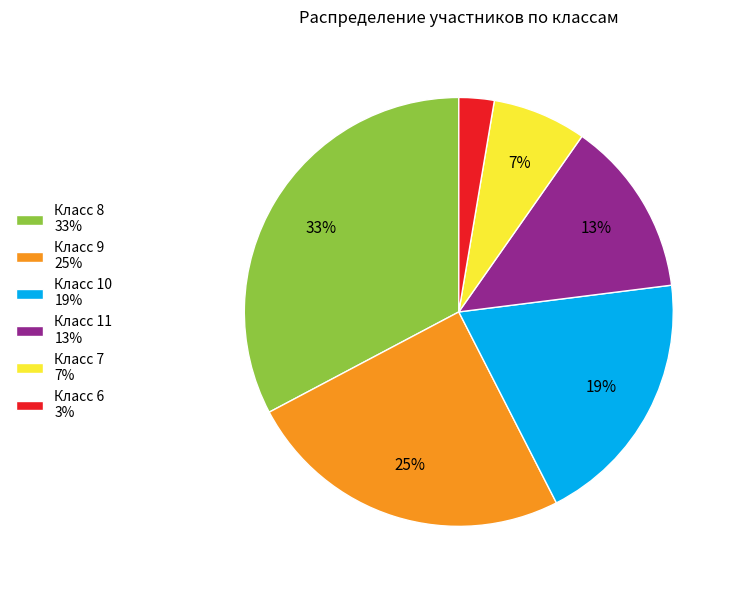

Which slice is the largest?

Класс 8 33%